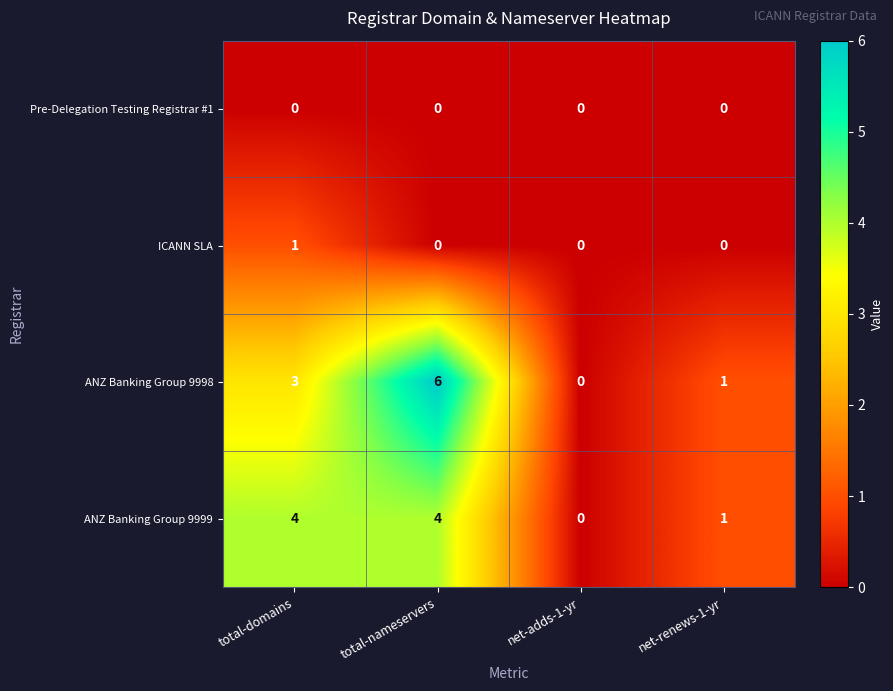

The value of ICANN SLA at total-nameservers is -1. True or false?

False